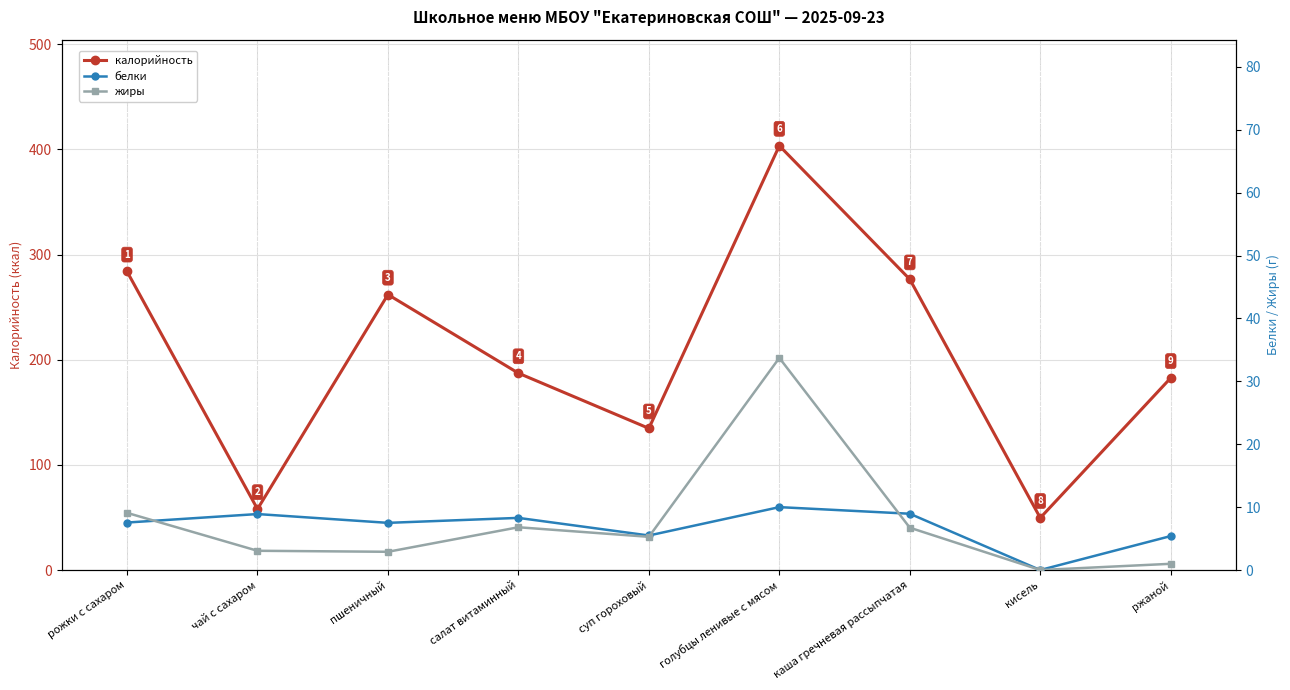

Which series changed the most between суп гороховый and голубцы ленивые с мясом?

калорийность